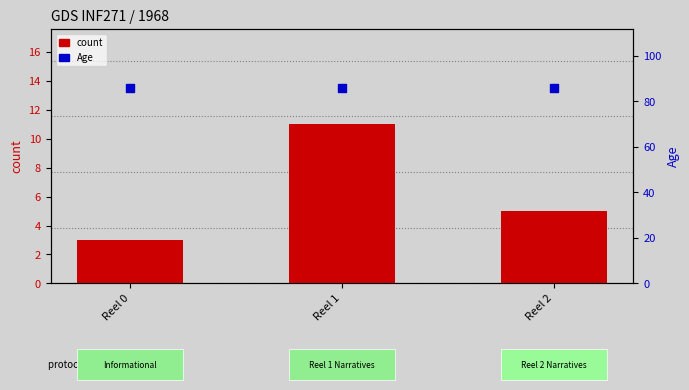

Which series has the largest Y range (max minus min)?

count